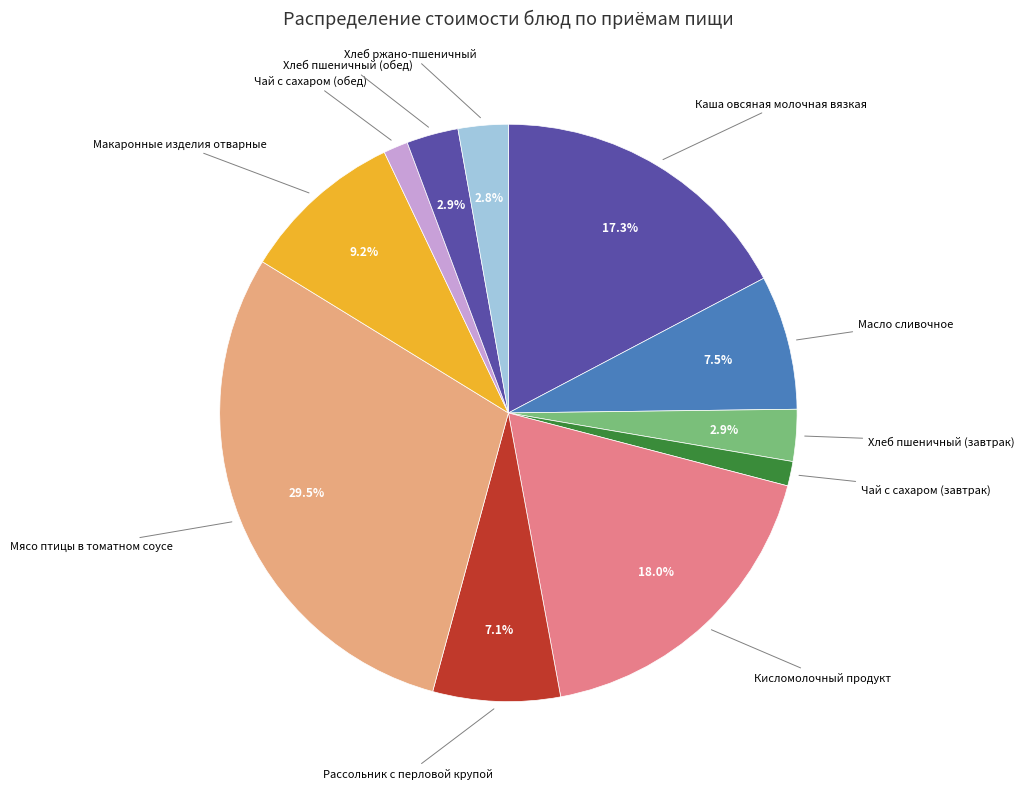

Which slice is the smallest?

Чай с сахаром (завтрак)